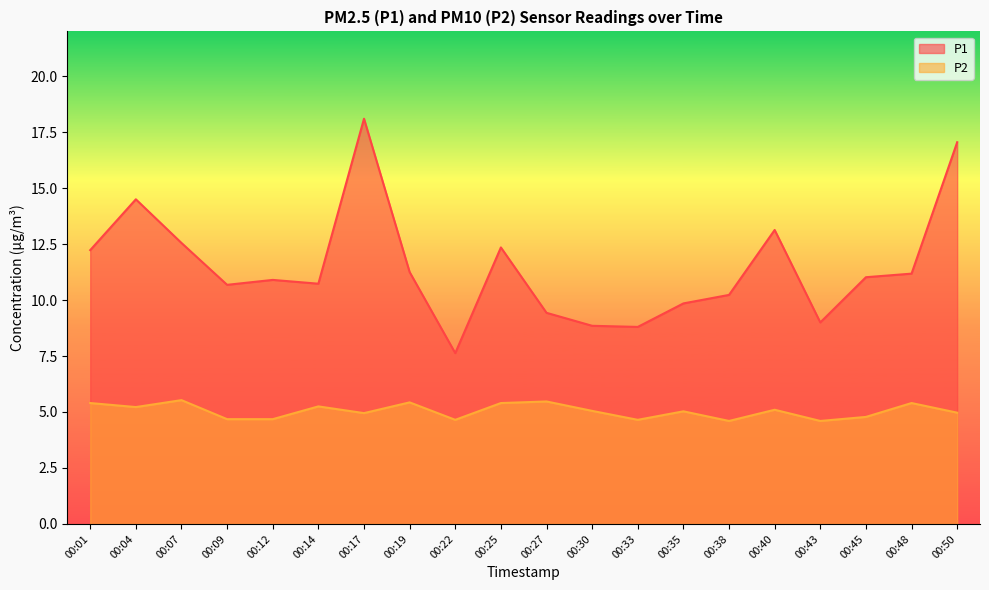

The P2 series shows 3.3 at 00:04. True or false?

False